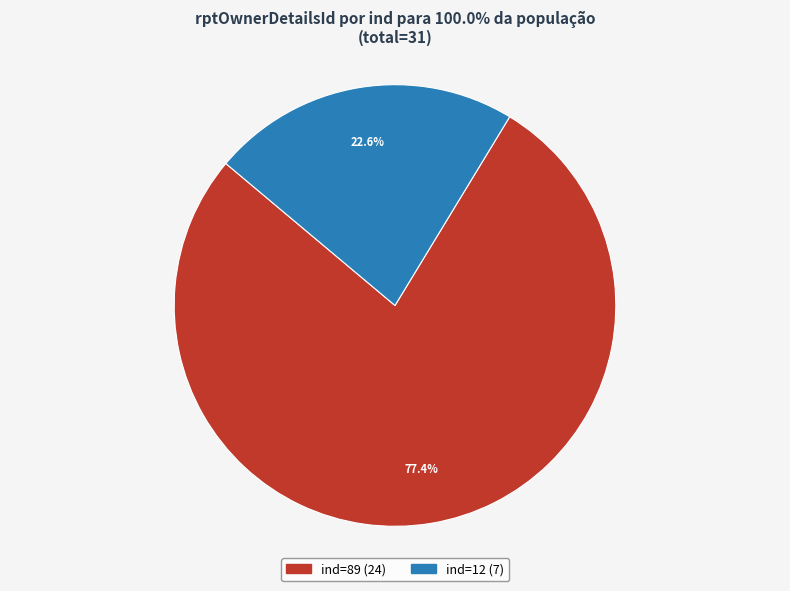

To the nearest percent, what is the average slice percentage?

50%